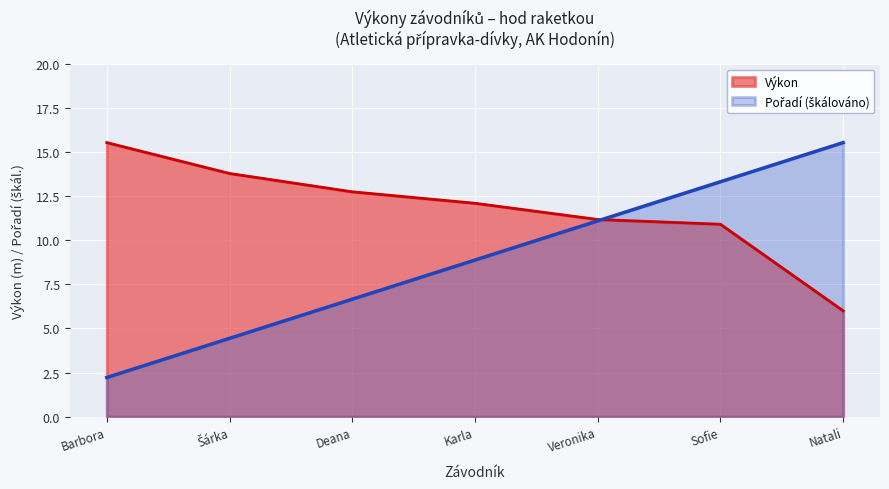

What is the spread (max minus min) of values at Karla?

3.2